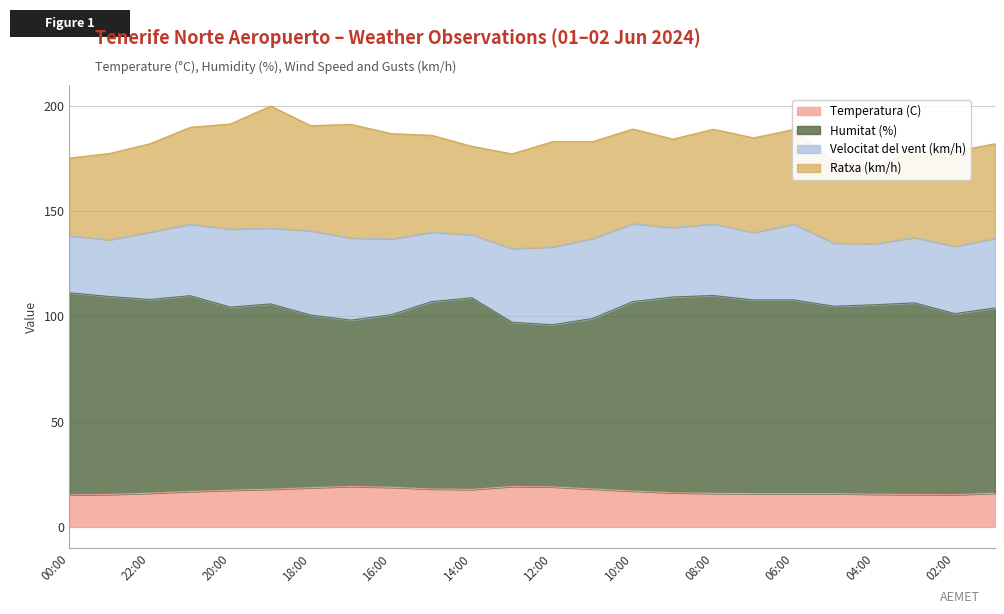

True or false: Humitat (%) and Temperatura (C) cross at least once.

False